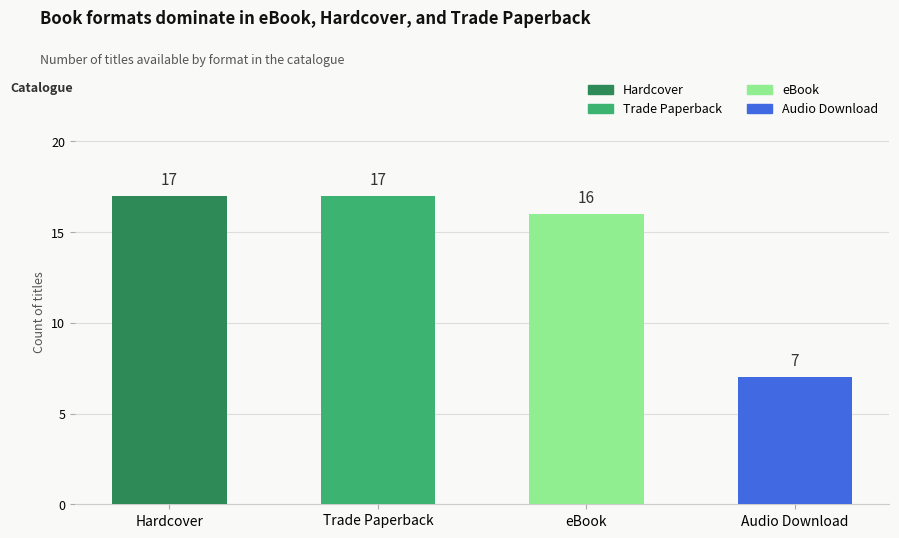

What is the greatest value displayed?

17